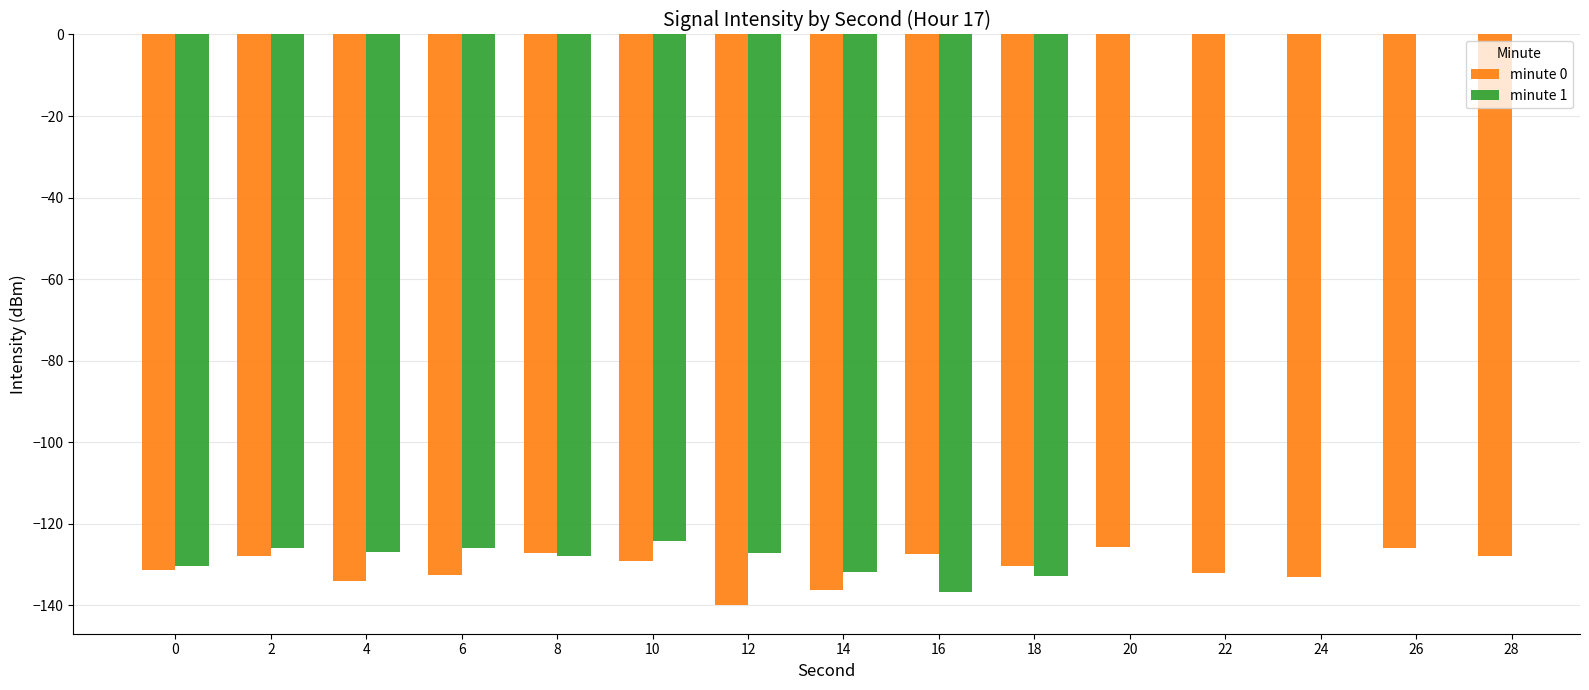

What is the difference between the maximum and minimum values in the minute 0 series?

14.2